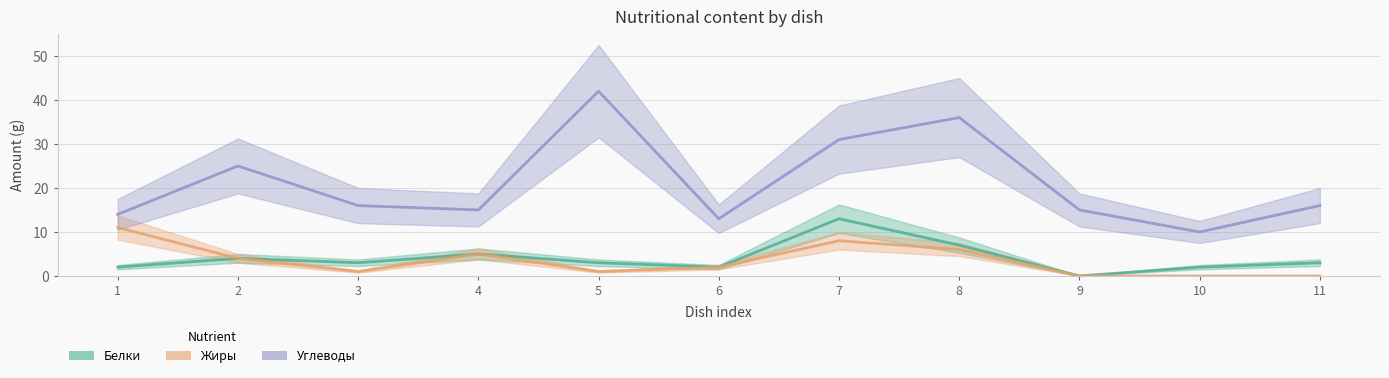

True or false: Белки and Жиры cross at least once.

False